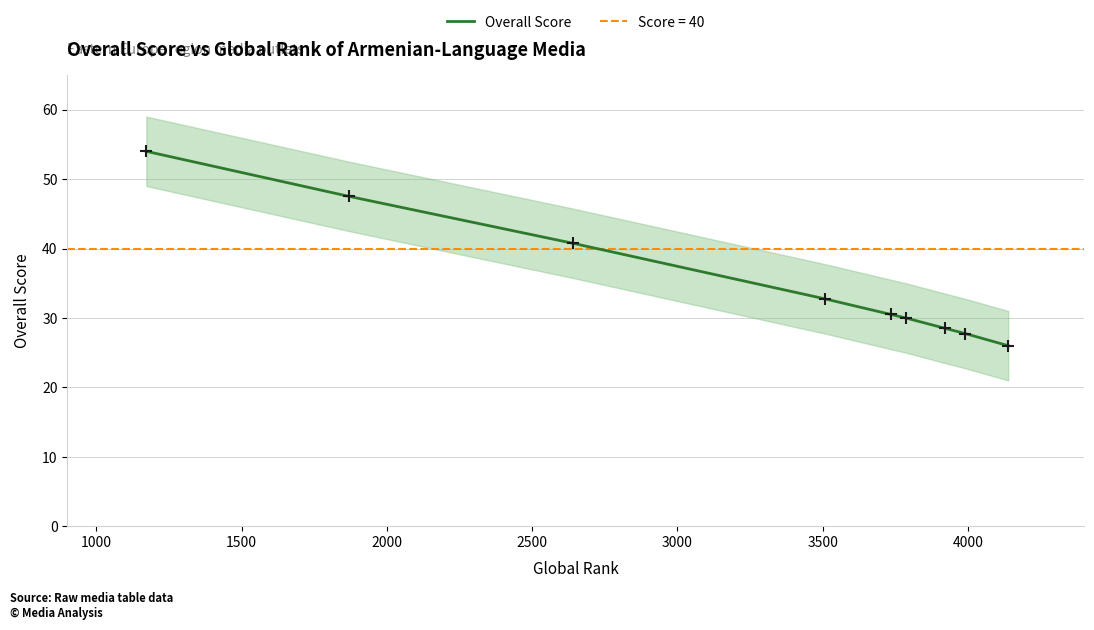

What is the minimum value for Overall Score?

26.0